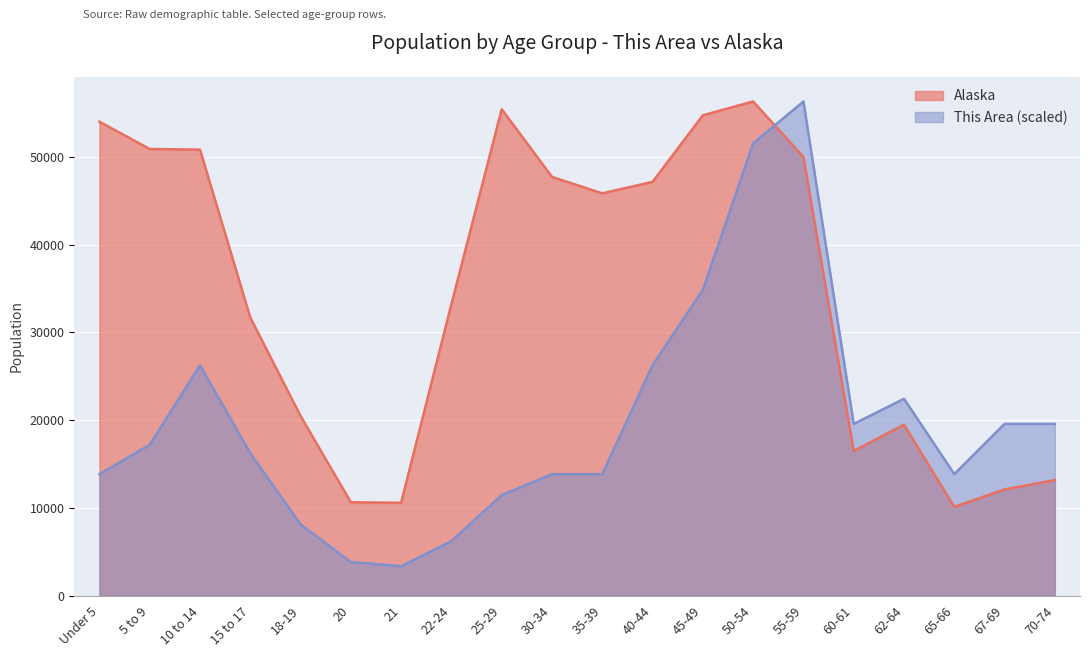

What is the sum of all This Area values?

397916.9